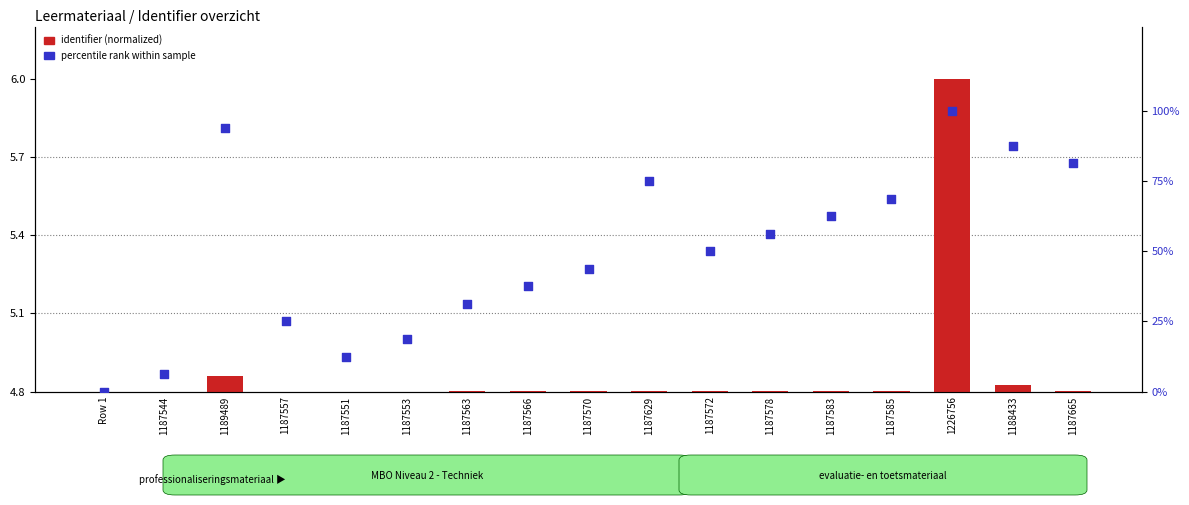

Which series contains the highest Y value?

percentile rank within sample